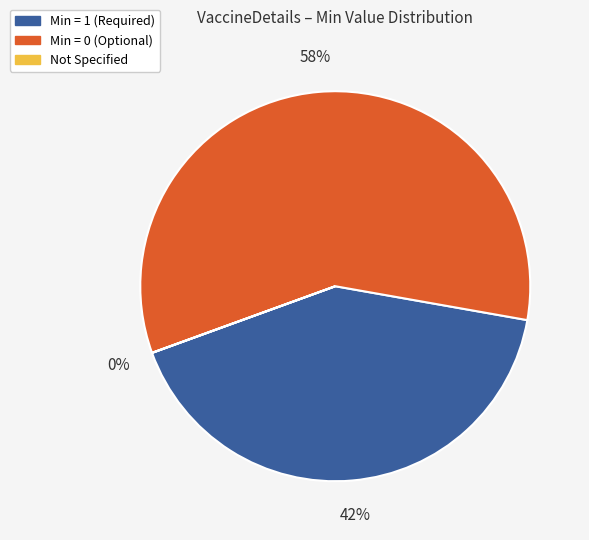

To the nearest percent, what is the difference between the largest and smallest slice percentages?

58%